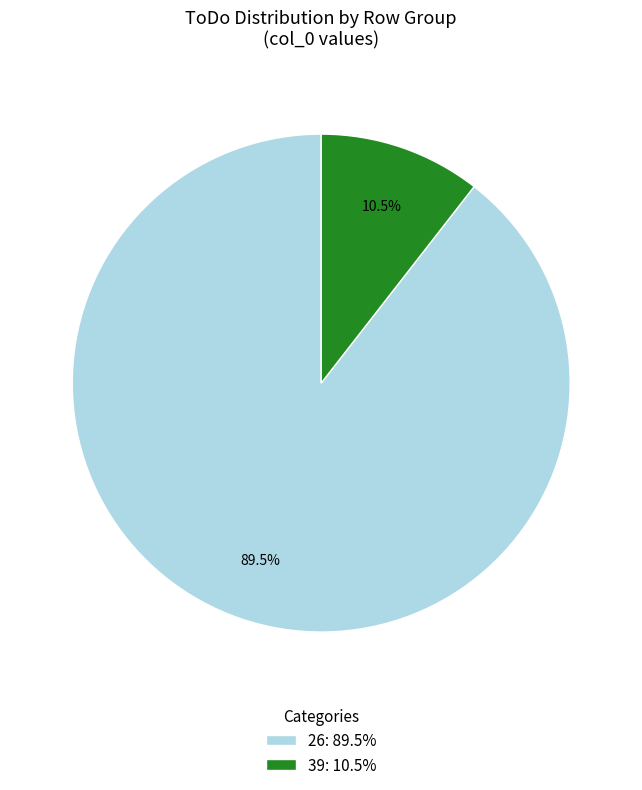

Which slice is the smallest?

39: 10.5%